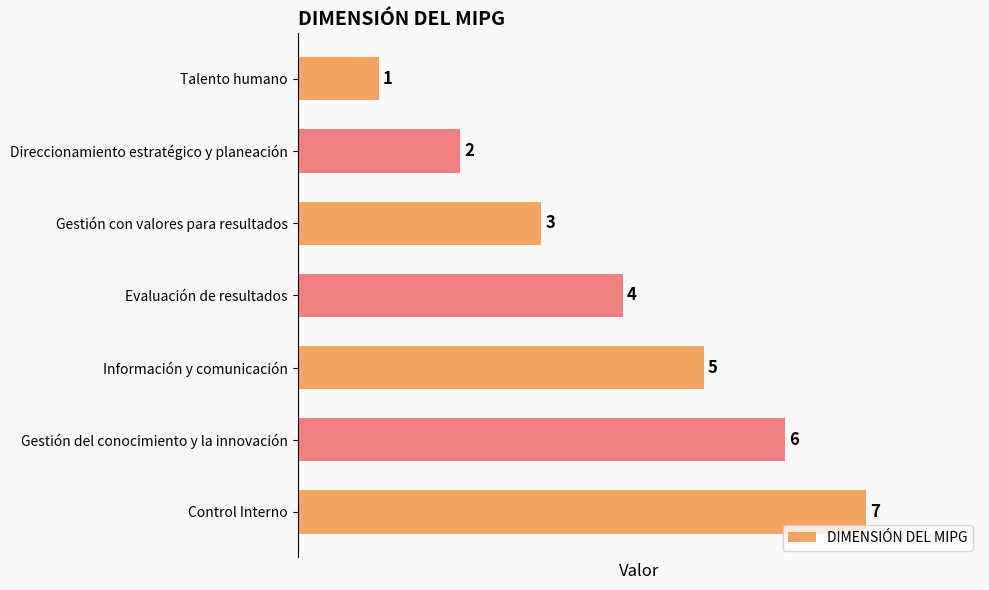

Between Control Interno and Evaluación de resultados, which is larger?

Control Interno